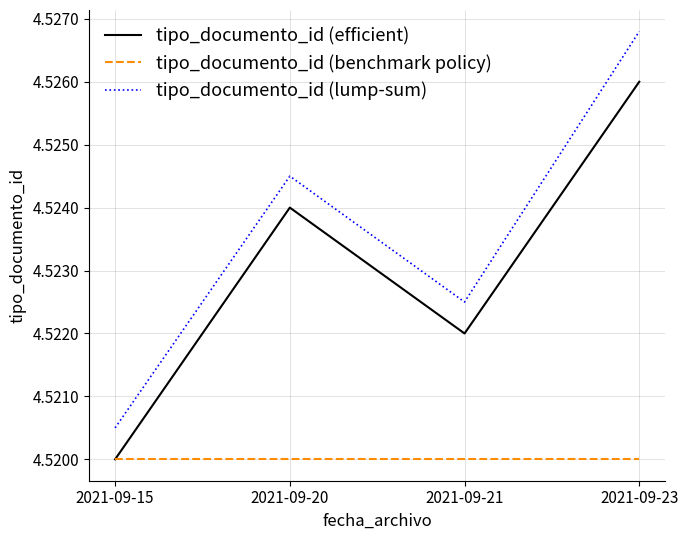

Reading left to right, list all the values displayed in this chart.

tipo_documento_id (efficient): 2021-09-15=452.0	2021-09-20=452.4	2021-09-21=452.2	2021-09-23=452.6
tipo_documento_id (benchmark policy): 2021-09-15=452.0	2021-09-20=452.0	2021-09-21=452.0	2021-09-23=452.0
tipo_documento_id (lump-sum): 2021-09-15=452.1	2021-09-20=452.4	2021-09-21=452.2	2021-09-23=452.7